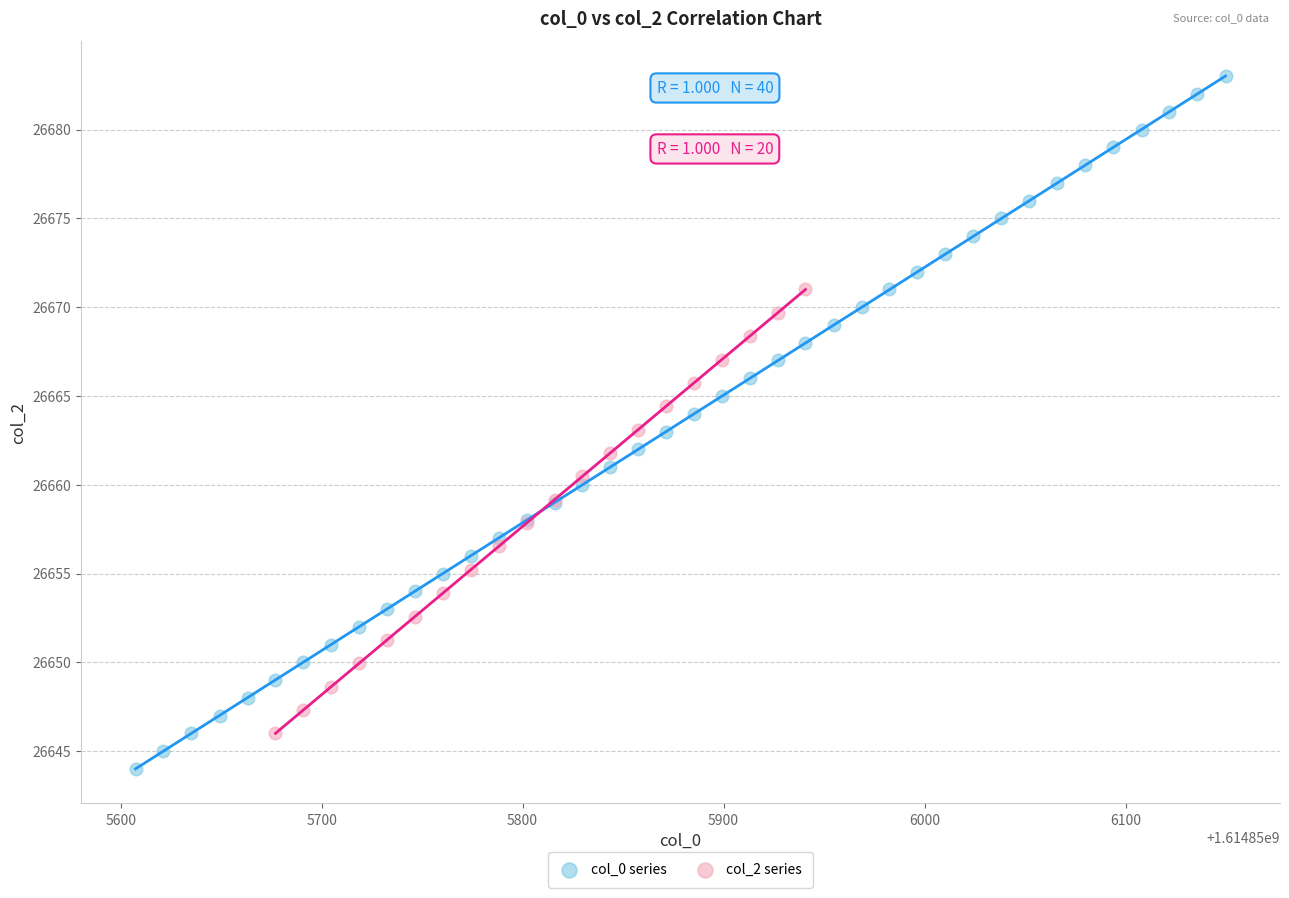

Which series has the widest spread of Y values?

col_0 series